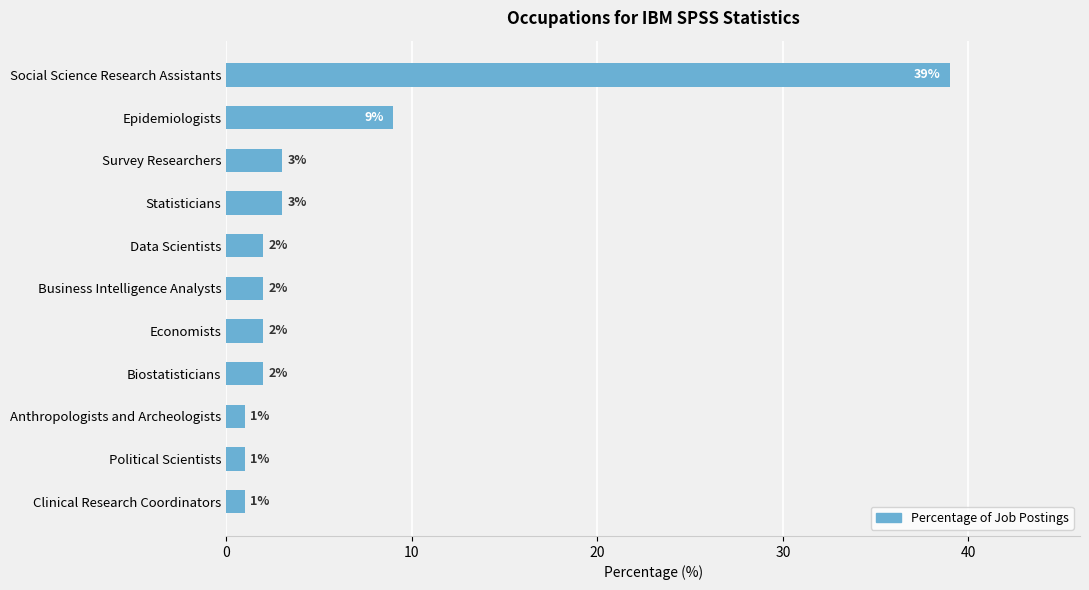

True or false: the data shows 9 at Epidemiologists.

True